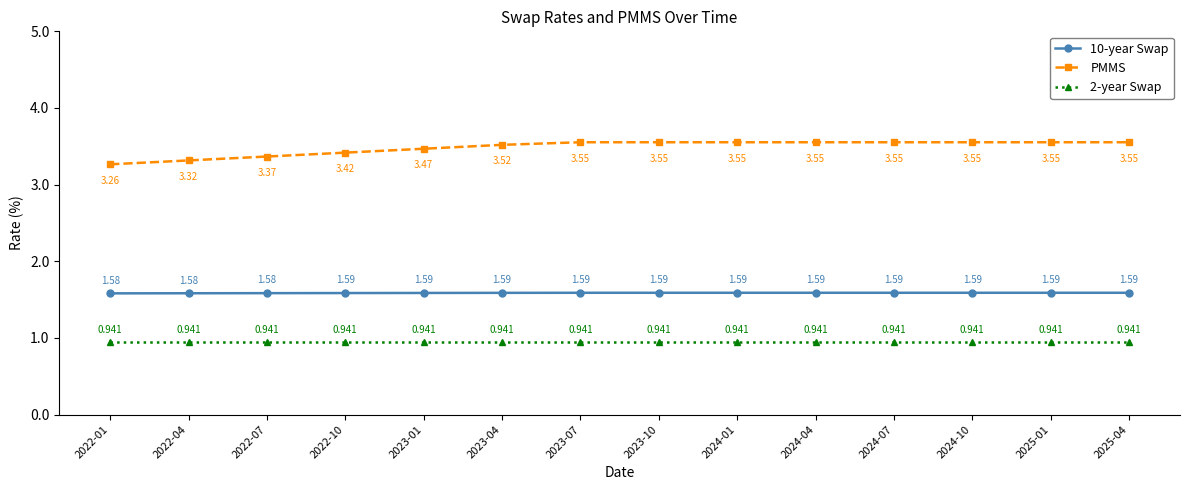

Which series has the largest range (max minus min)?

PMMS